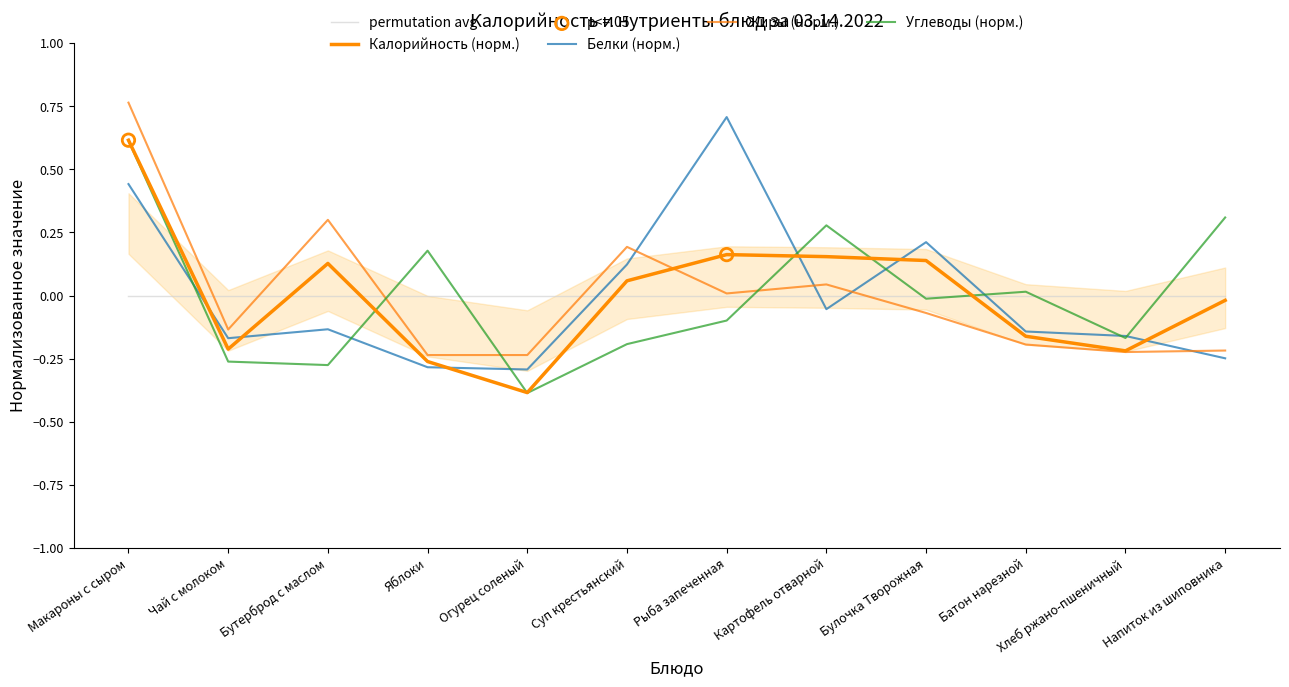

Is the value of Углеводы at Рыба запеченная greater than the value of Белки at Хлеб ржано-пшеничный?

Yes